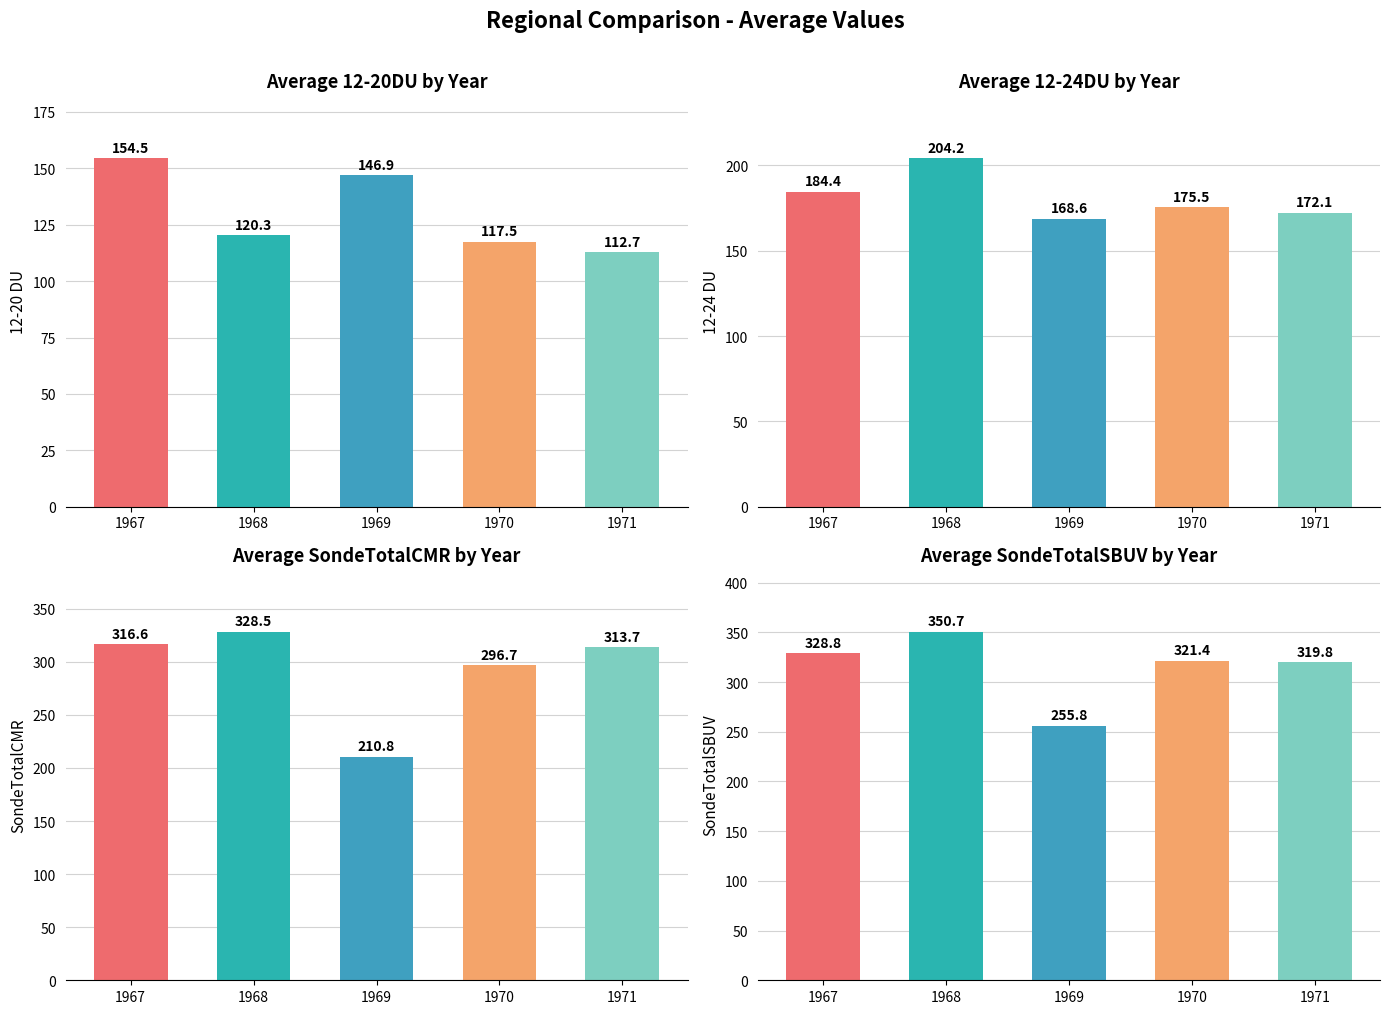

How many categories are shown in the chart?

5